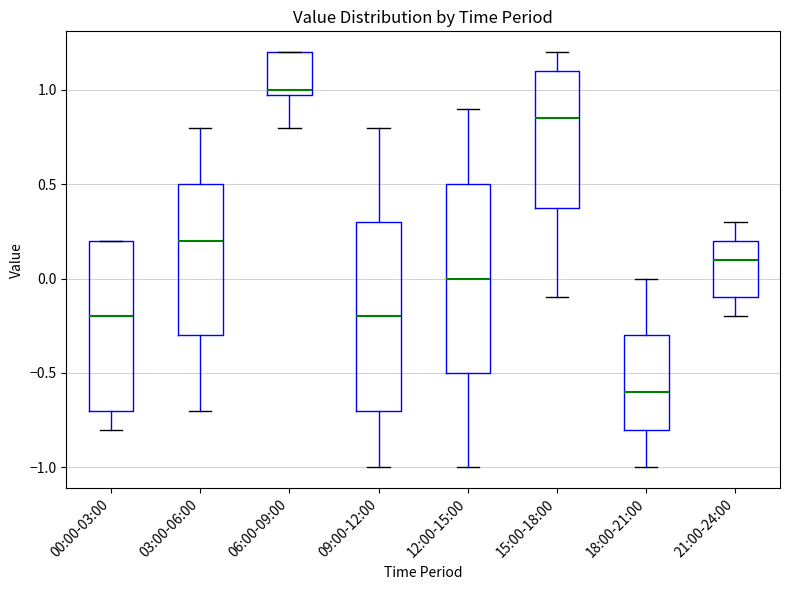

Reading left to right, read every box against the y-axis: the position of its median line, the range the box covers, and the ends of its whiskers. The values are not printed on the chart, so give them approximately, as read against the axis.

00:00-03:00: median -0.20, box -0.70 to 0.20, whiskers -0.80 to 0.20
03:00-06:00: median 0.20, box -0.30 to 0.50, whiskers -0.70 to 0.80
06:00-09:00: median 1.00 (just above the box's lower edge), box 1.00 to 1.20, whiskers 0.80 to 1.20
09:00-12:00: median -0.20, box -0.70 to 0.30, whiskers -1.00 to 0.80
12:00-15:00: median 0.00, box -0.50 to 0.50, whiskers -1.00 to 0.90
15:00-18:00: median 0.85, box 0.40 to 1.10, whiskers -0.10 to 1.20
18:00-21:00: median -0.60, box -0.80 to -0.30, whiskers -1.00 to 0.00
21:00-24:00: median 0.10, box -0.10 to 0.20, whiskers -0.20 to 0.30